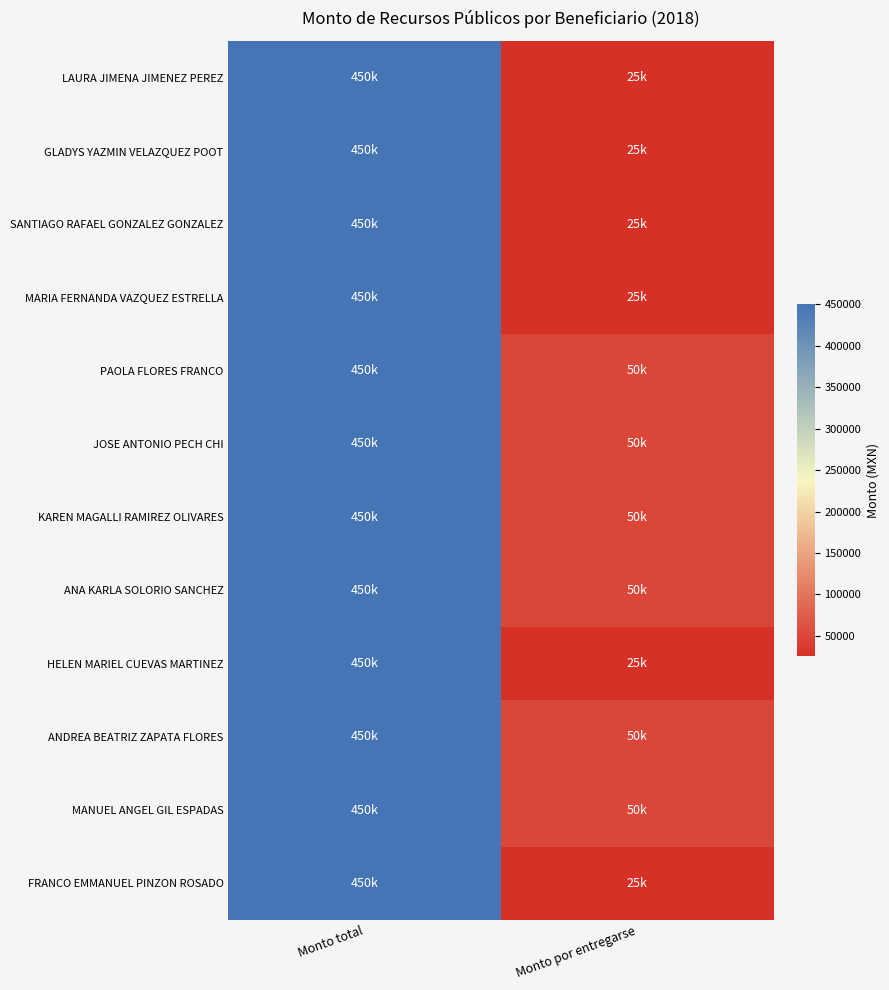

Reading left to right, what are all the values shown in this chart?

LAURA JIMENA JIMENEZ PEREZ: Monto total=450000	Monto por entregarse=25000
GLADYS YAZMIN VELAZQUEZ POOT: Monto total=450000	Monto por entregarse=25000
SANTIAGO RAFAEL GONZALEZ GONZALEZ: Monto total=450000	Monto por entregarse=25000
MARIA FERNANDA VAZQUEZ ESTRELLA: Monto total=450000	Monto por entregarse=25000
PAOLA FLORES FRANCO: Monto total=450000	Monto por entregarse=50000
JOSE ANTONIO PECH CHI: Monto total=450000	Monto por entregarse=50000
KAREN MAGALLI RAMIREZ OLIVARES: Monto total=450000	Monto por entregarse=50000
ANA KARLA SOLORIO SANCHEZ: Monto total=450000	Monto por entregarse=50000
HELEN MARIEL CUEVAS MARTINEZ: Monto total=450000	Monto por entregarse=25000
ANDREA BEATRIZ ZAPATA FLORES: Monto total=450000	Monto por entregarse=50000
MANUEL ANGEL GIL ESPADAS: Monto total=450000	Monto por entregarse=50000
FRANCO EMMANUEL PINZON ROSADO: Monto total=450000	Monto por entregarse=25000